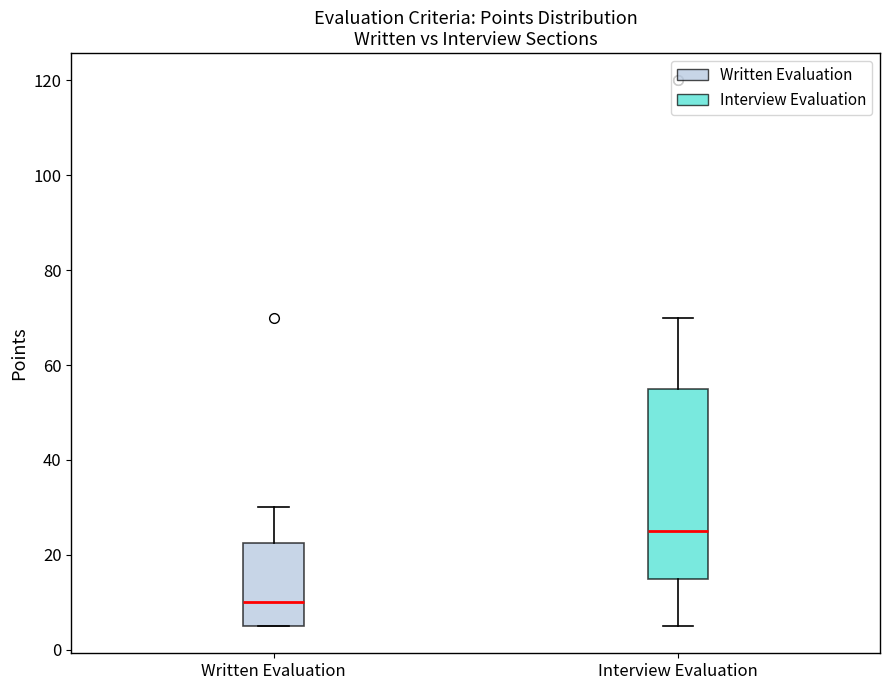

Where does the upper whisker of the box for Interview Evaluation end on the y-axis? The values are not printed on the chart, so give them approximately, as read against the axis.

70